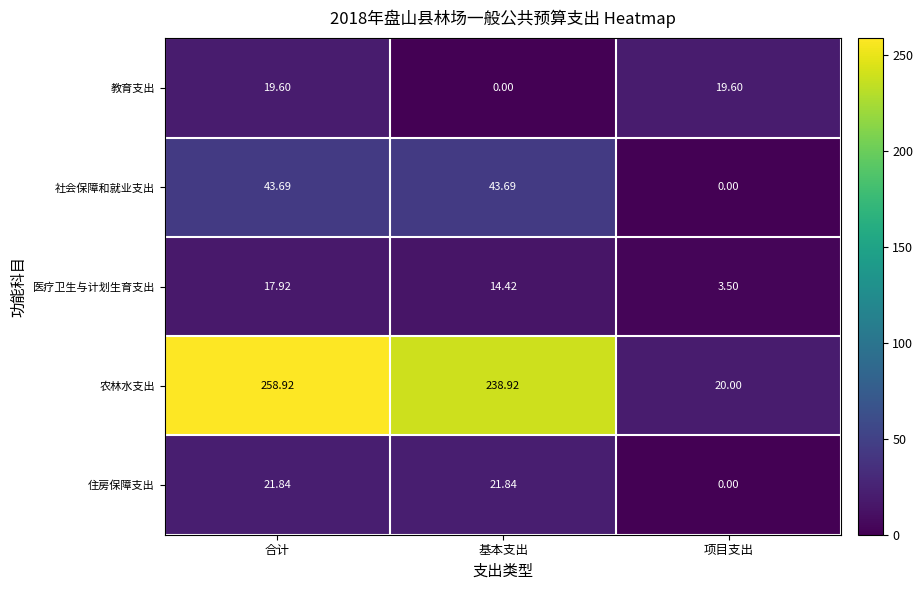

Which series has the widest spread of values?

农林水支出